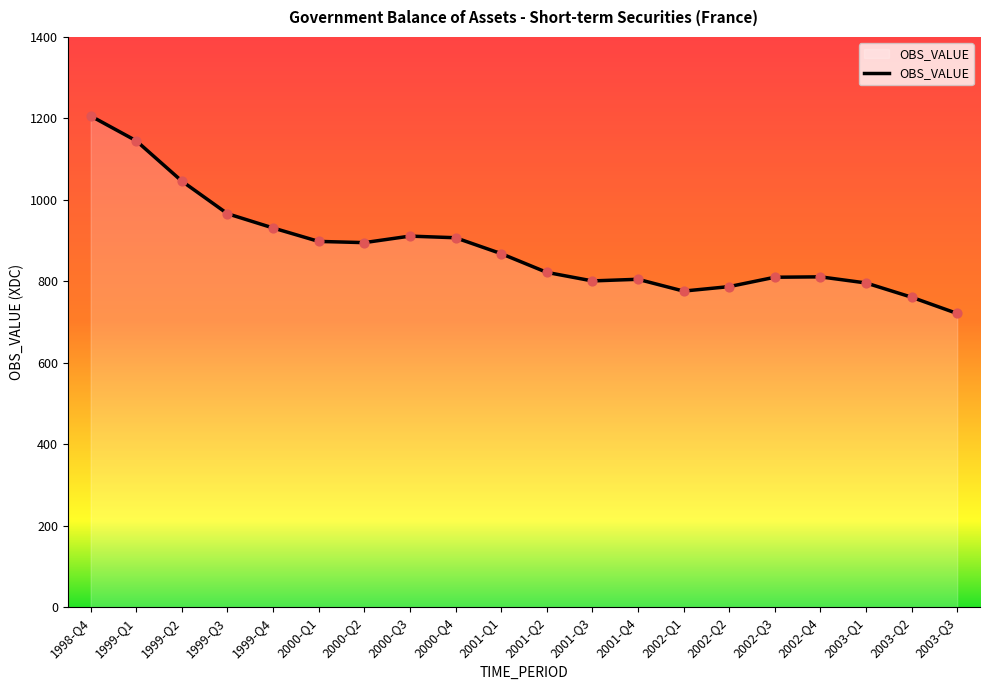

What is the ratio of the value at 1999-Q1 to the value at 2002-Q1?

1.5